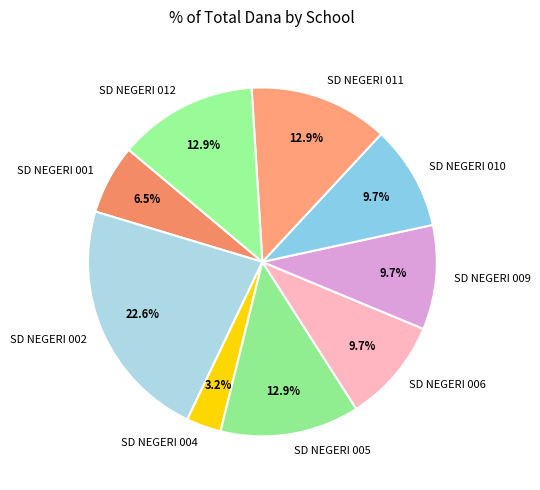

To the nearest percent, what is the combined percentage of SD NEGERI 009 and SD NEGERI 006?

19%